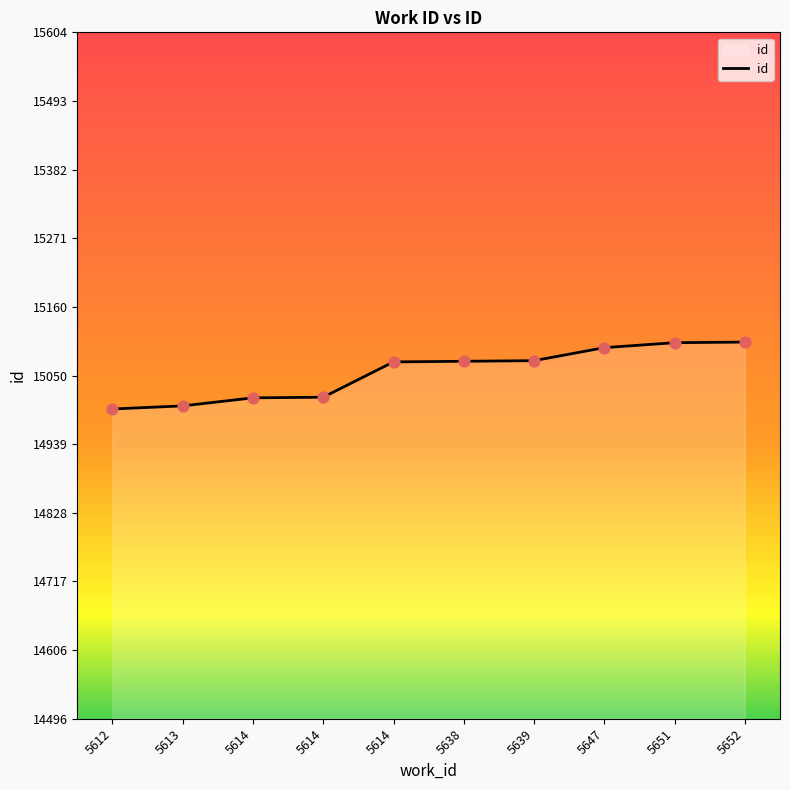

Between 5639 and 5647, which is larger?

5647